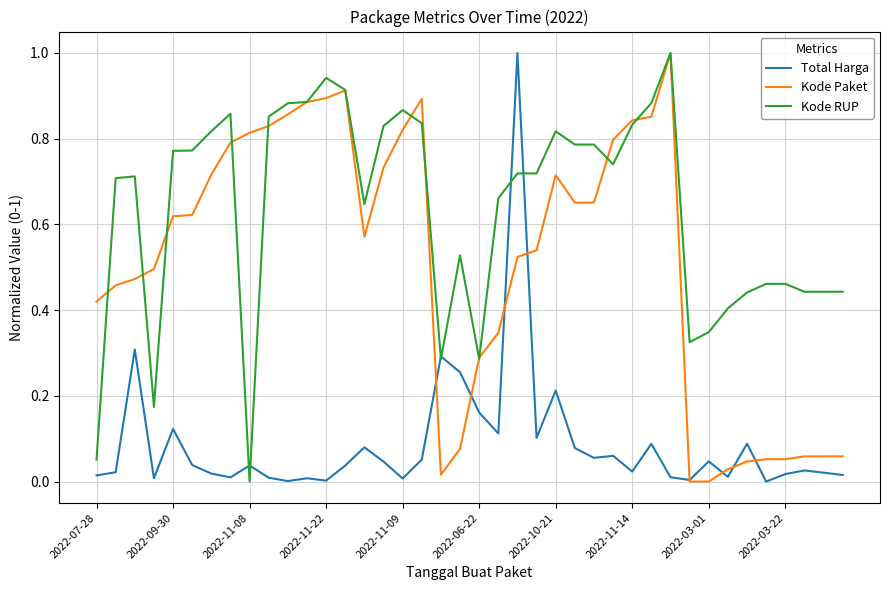

What is the highest value of the Kode RUP series?

1.0